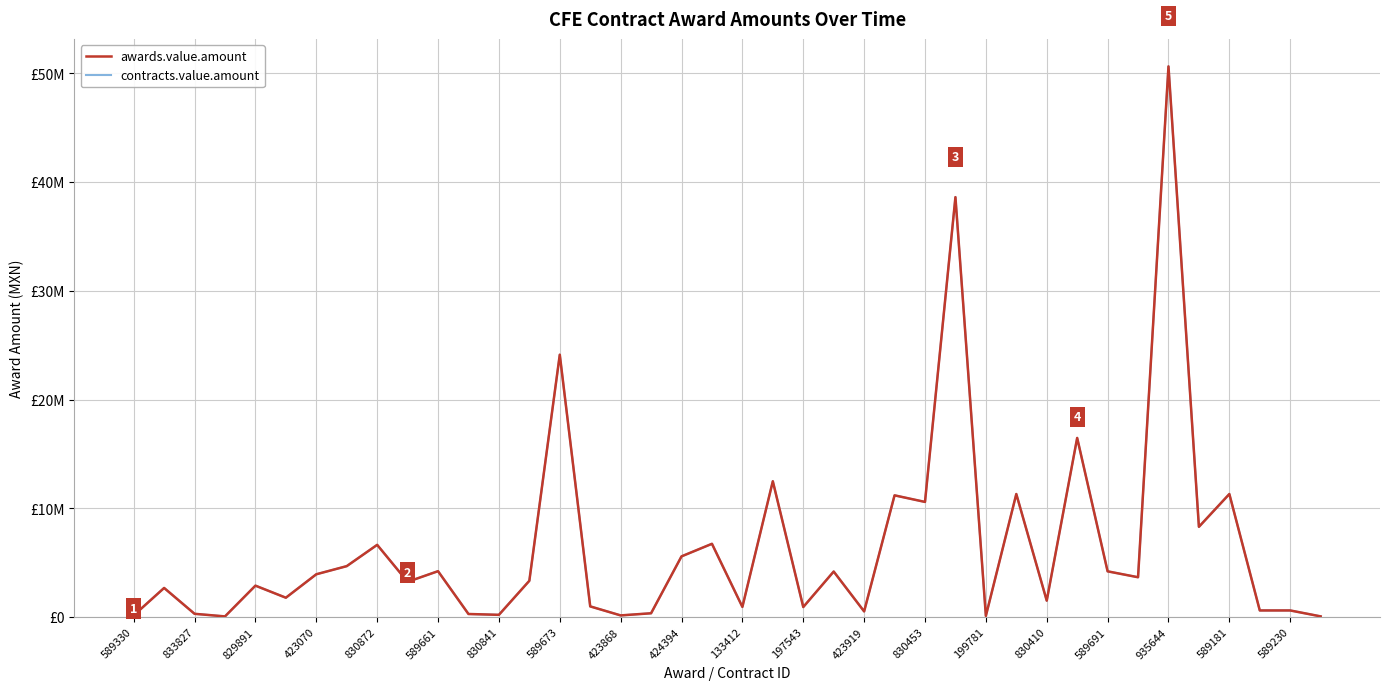

Is this an area chart (filled region under the line)?

No